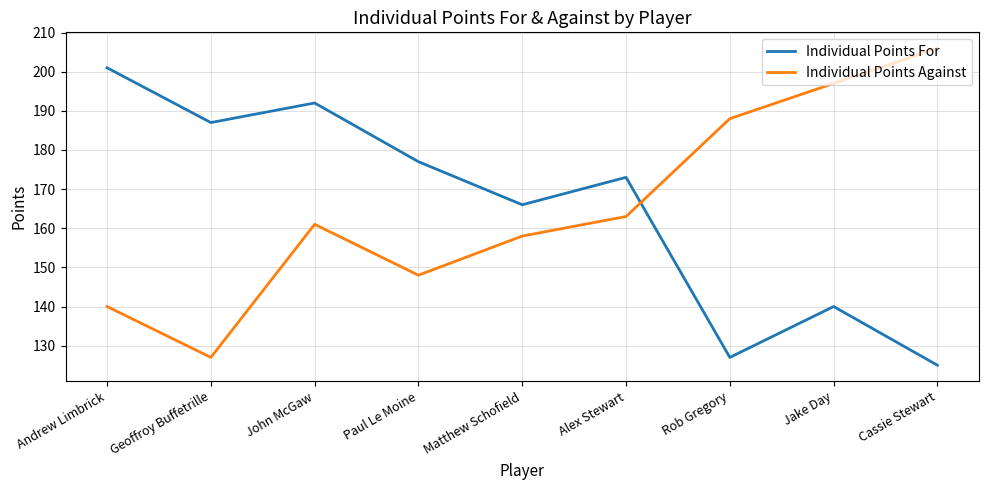

Which series has the largest range (max minus min)?

Individual Points Against